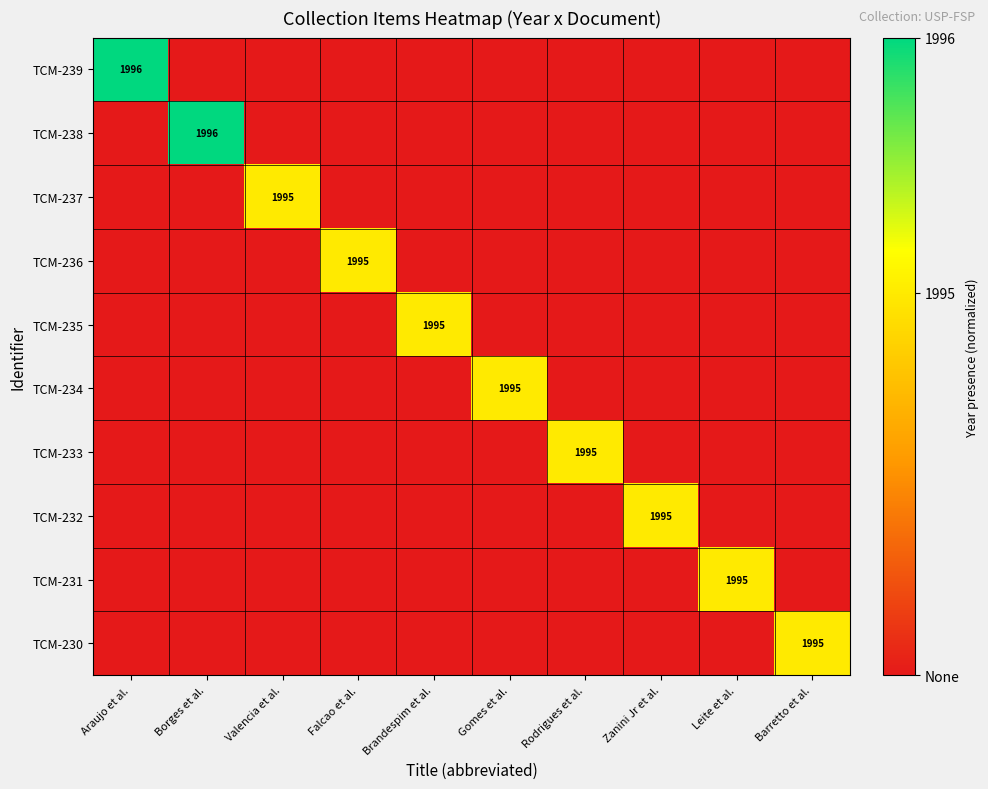

At which category is the sum across all series the highest?

Araujo et al.